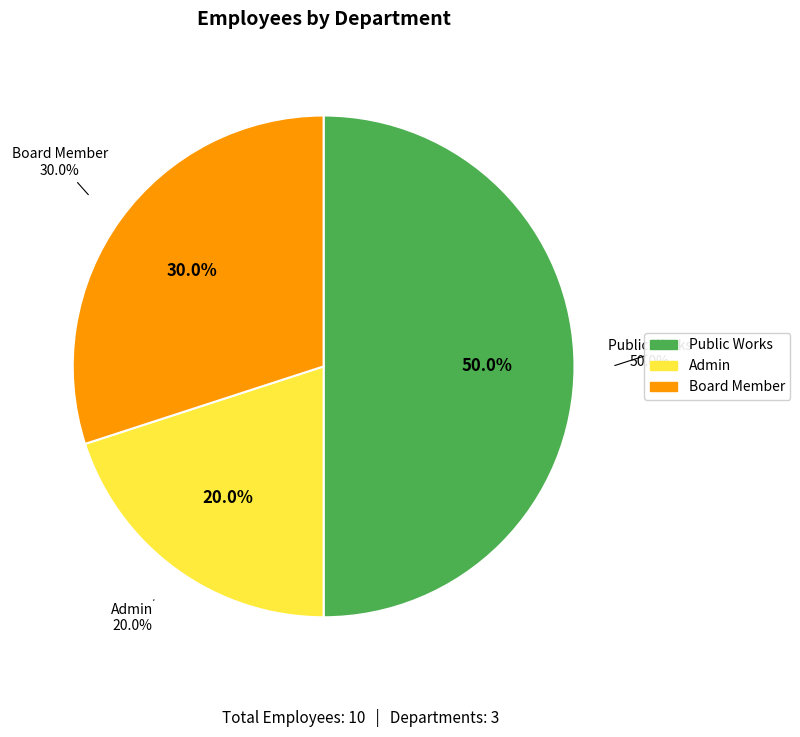

Between Admin and Public Works, which is larger?

Public Works